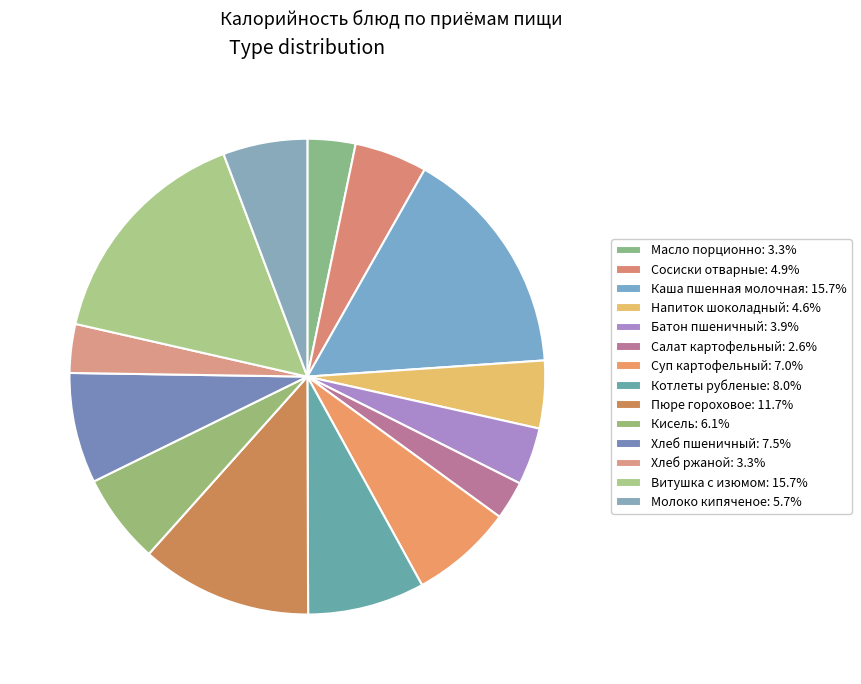

How many segments does this pie chart have?

14